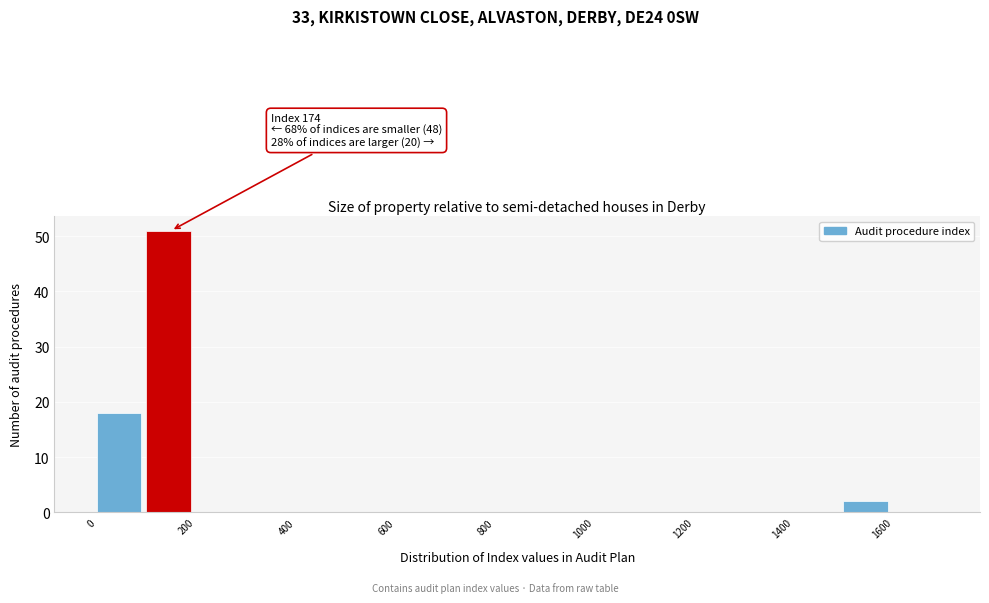

Over which range of the x-axis is the bar tallest?

100 to 200